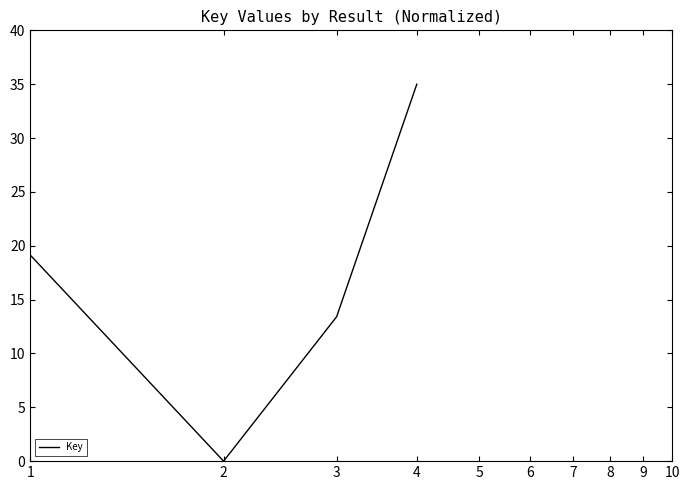

What is the average value?

16.9